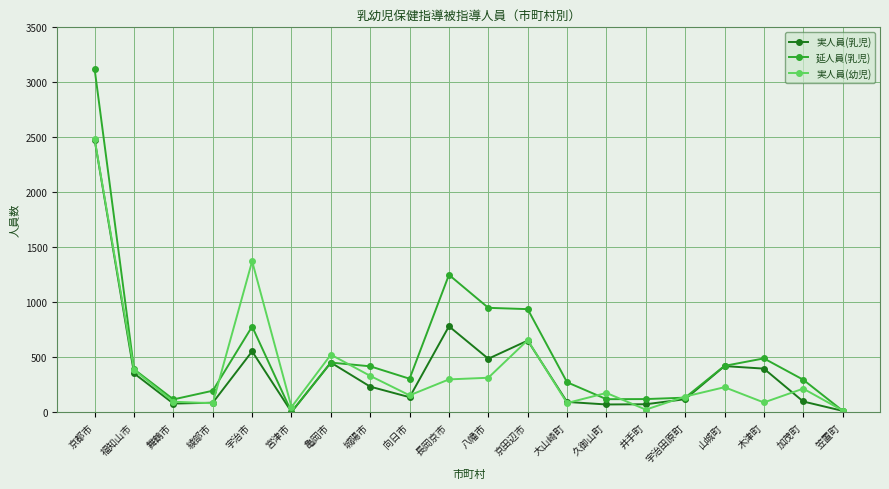

In 延人員(乳児), how many points are higher than both neighbors (excluding endpoints)?

4